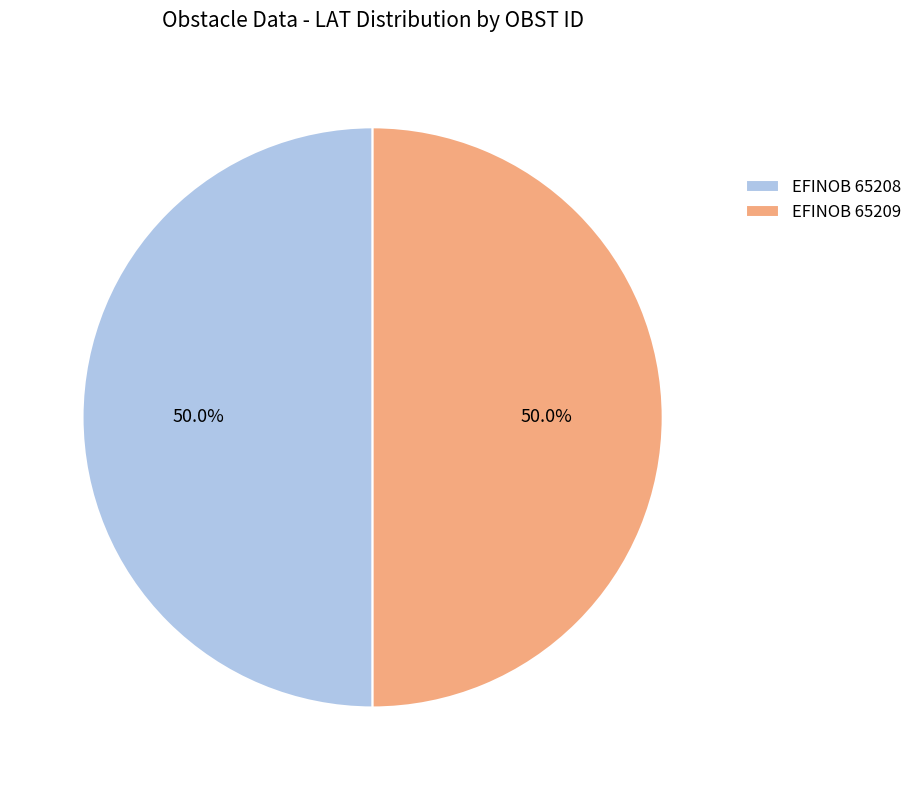

How much of the chart is everything except EFINOB 65208?

50.0%